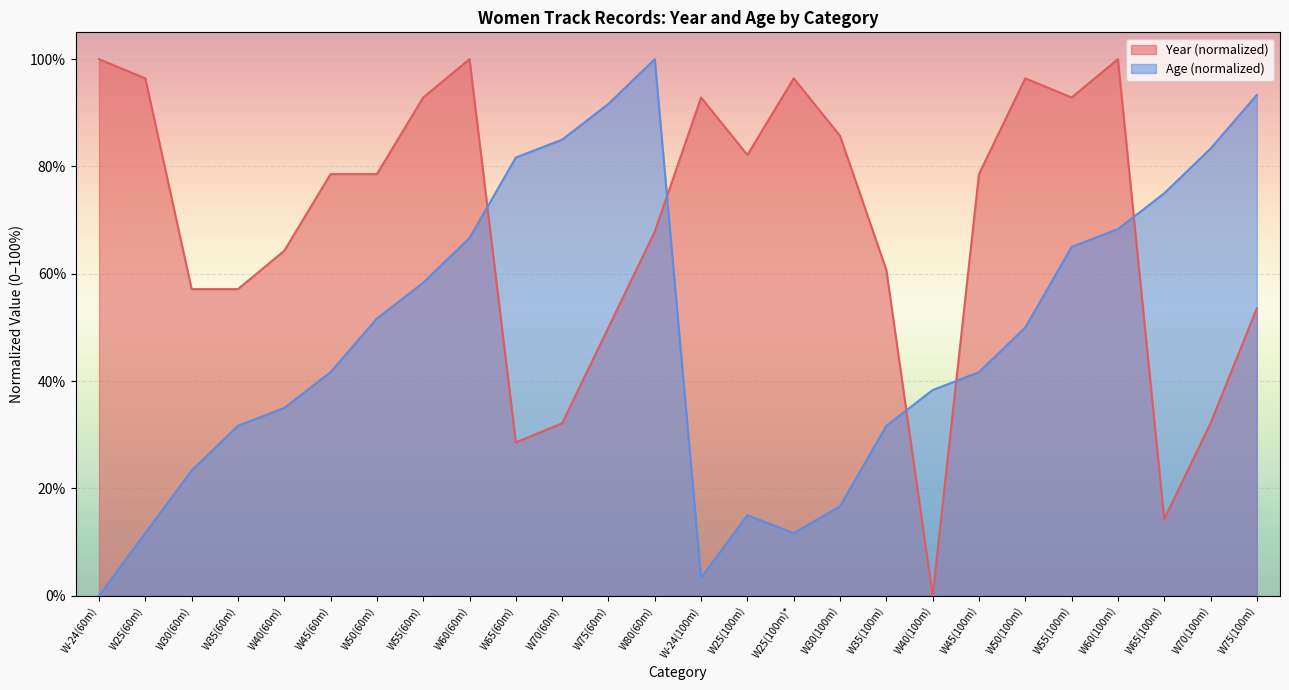

At which category does Age reach its first local peak?

W80(60m)